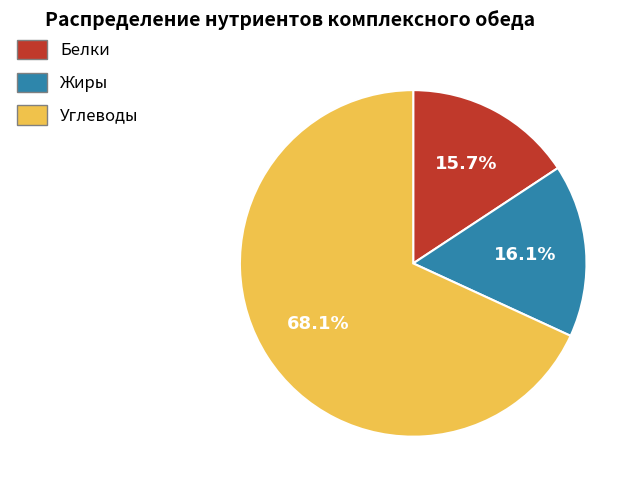

How many segments does this pie chart have?

3